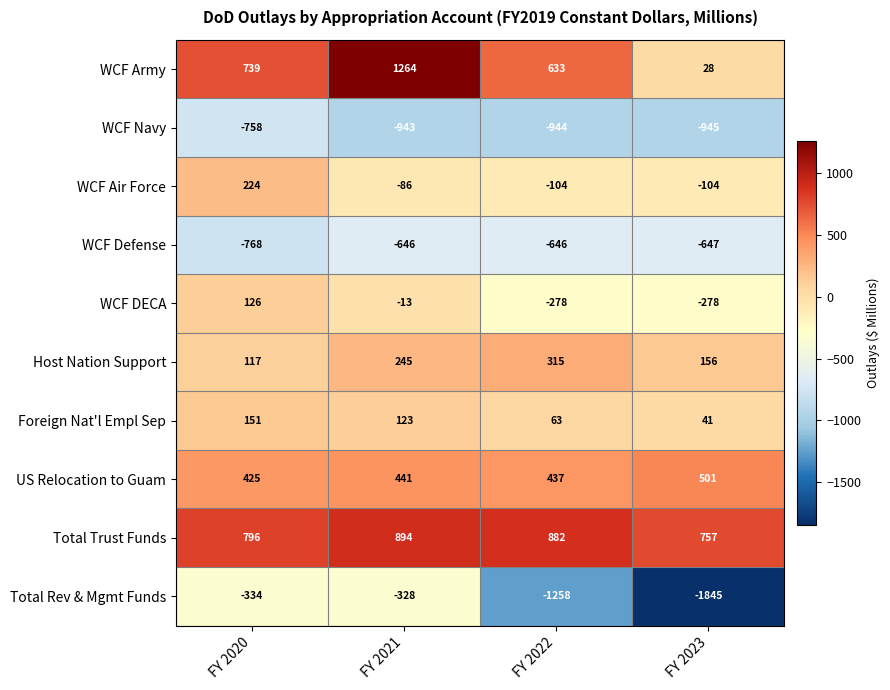

How many series are shown in this chart?

10